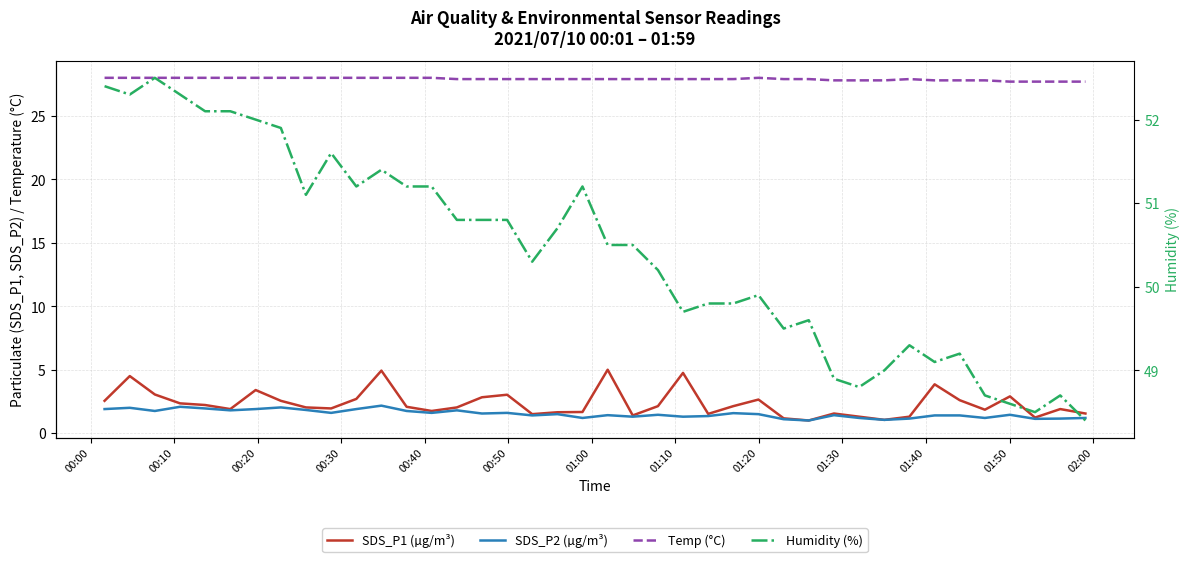

True or false: Humidity (%) and SDS_P2 (µg/m³) cross at least once.

False